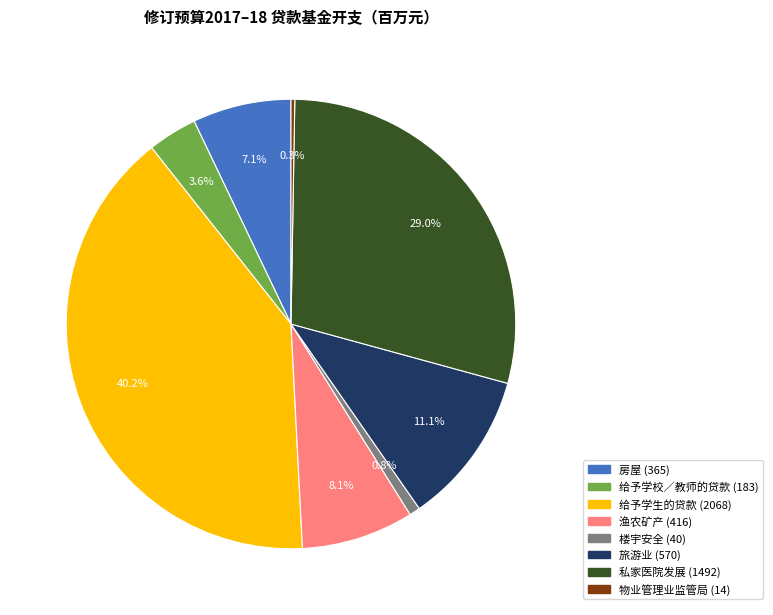

What percentage is NOT represented by 给予学校／教师的贷款?

96.4%